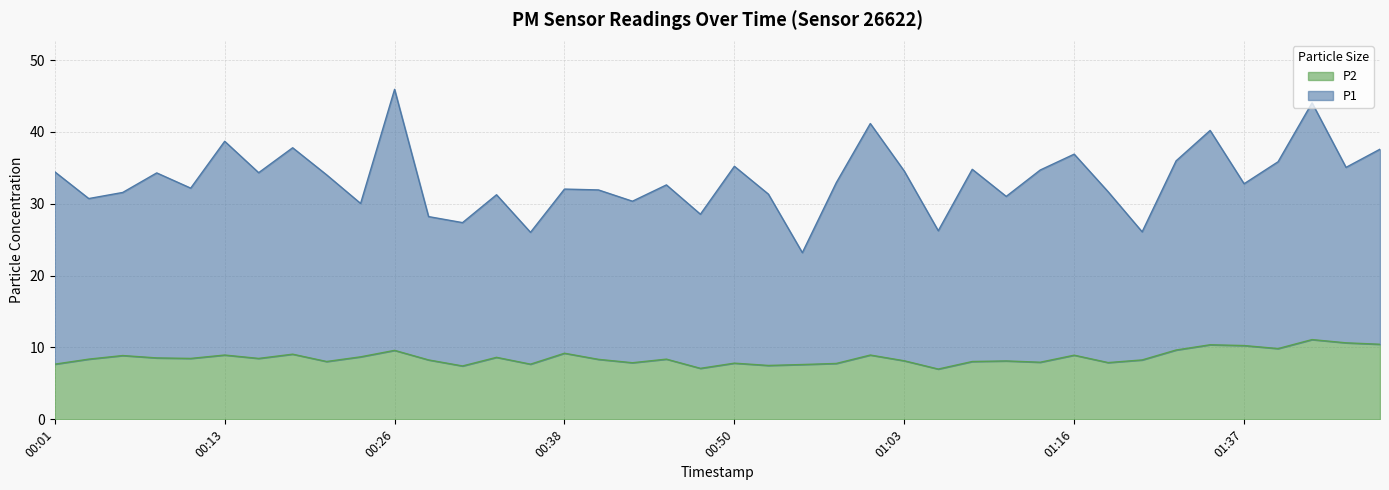

At how many categories does at least one series exceed 21?

40